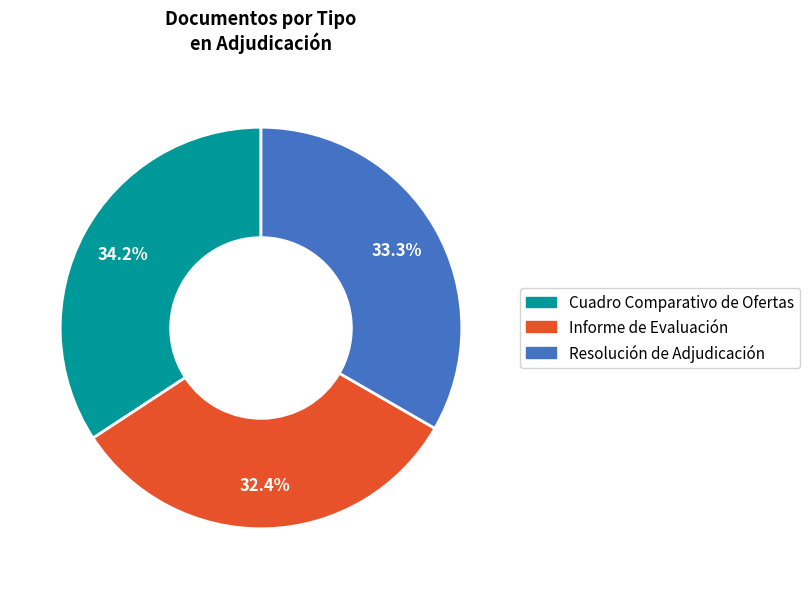

Rank the categories by value from highest to lowest.

Cuadro Comparativo de Ofertas, Resolución de Adjudicación, Informe de Evaluación